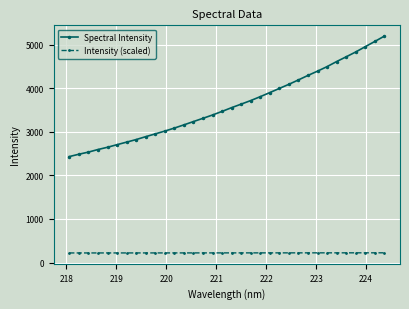

What is the highest value of the Spectral Intensity series?

5191.6